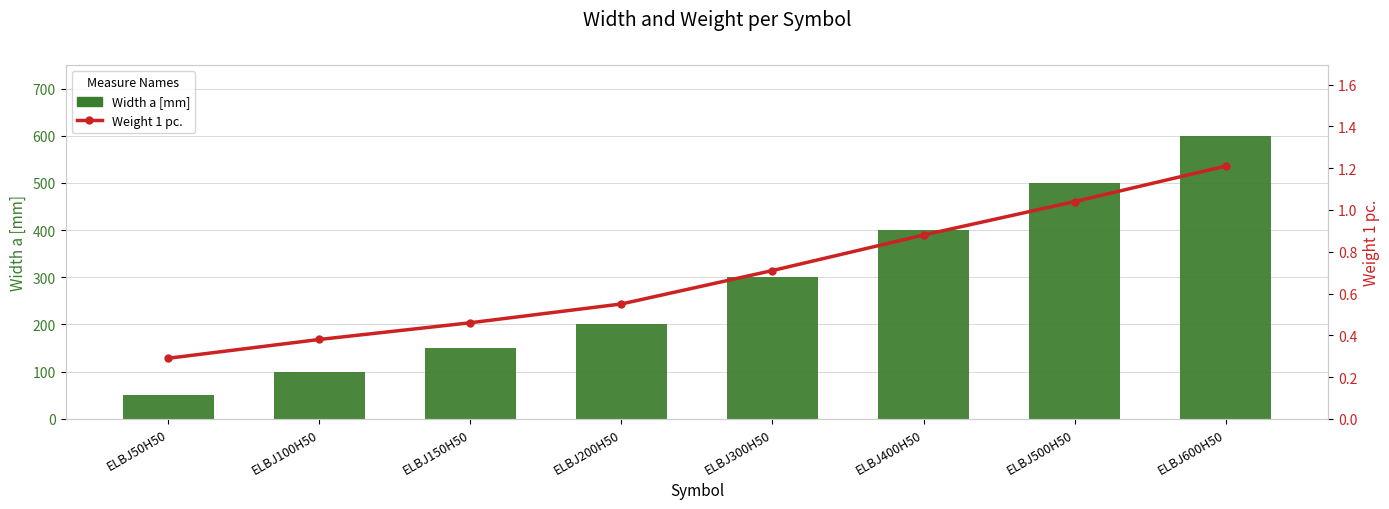

What are all the series names shown in the legend?

Width a [mm], Weight 1 pc.